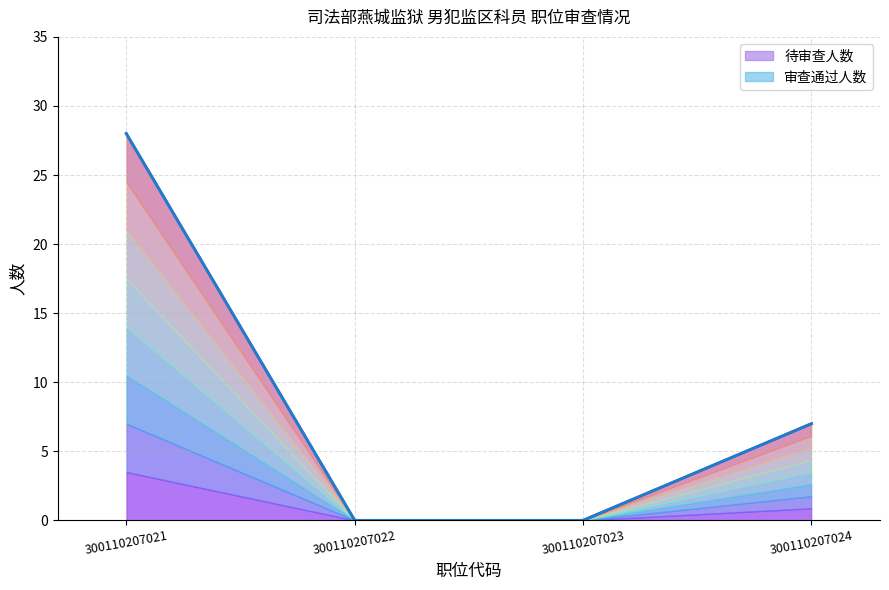

What is the value of the 4th point from the left?

7